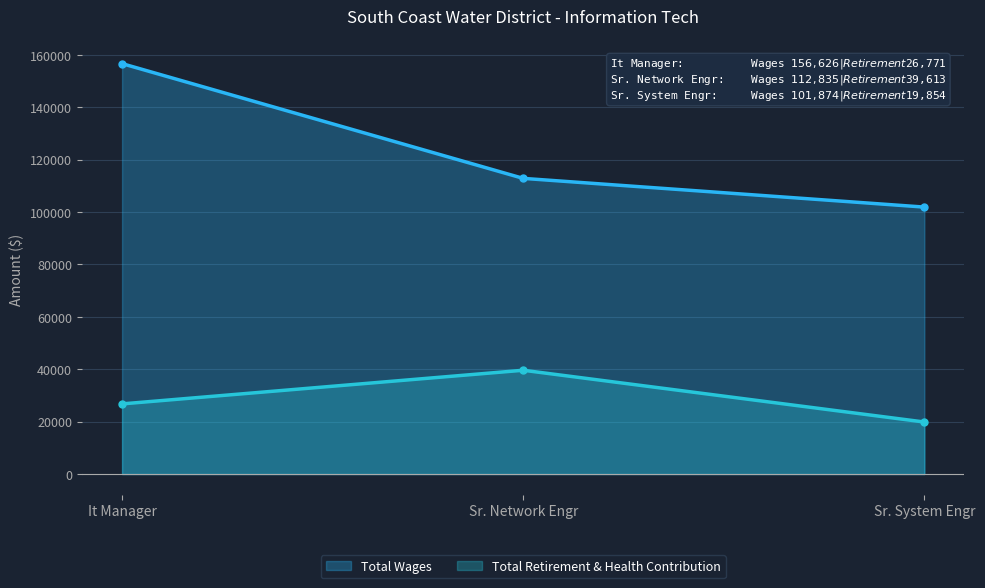

Is it true that Total Wages equals 156626 at It Manager?

True